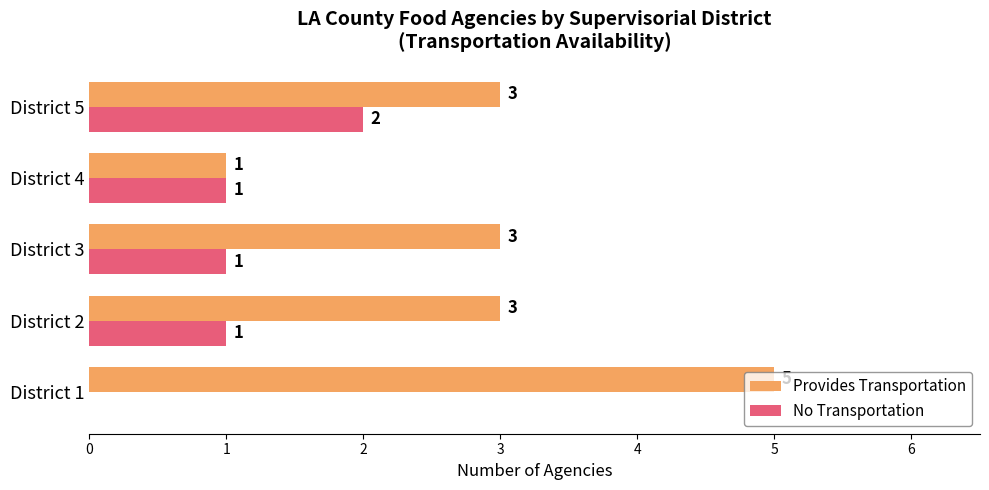

The Provides Transportation series shows 2 at District 4. True or false?

False